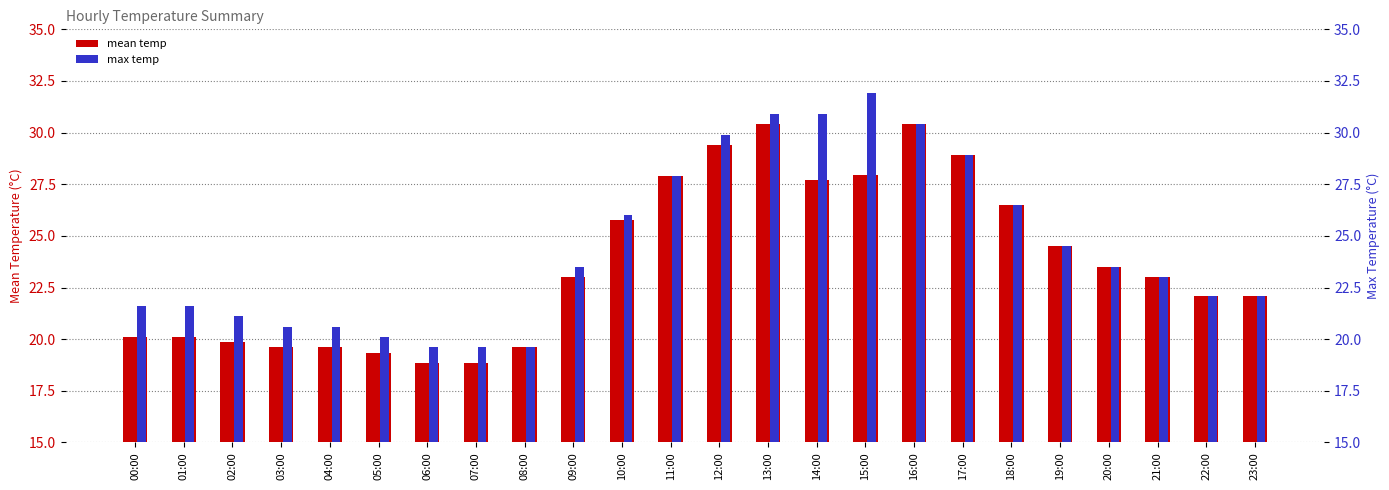

Reading left to right, extract all data points from this chart.

mean temp: 20.1	20.1	19.9	19.6	19.6	19.4	18.9	18.9	19.6	23.0	25.8	27.9	29.4	30.4	27.7	27.9	30.4	28.9	26.5	24.5	23.5	23.0	22.1	22.1
max temp: 21.6	21.6	21.1	20.6	20.6	20.1	19.6	19.6	19.6	23.5	26.0	27.9	29.9	30.9	30.9	31.9	30.4	28.9	26.5	24.5	23.5	23.0	22.1	22.1